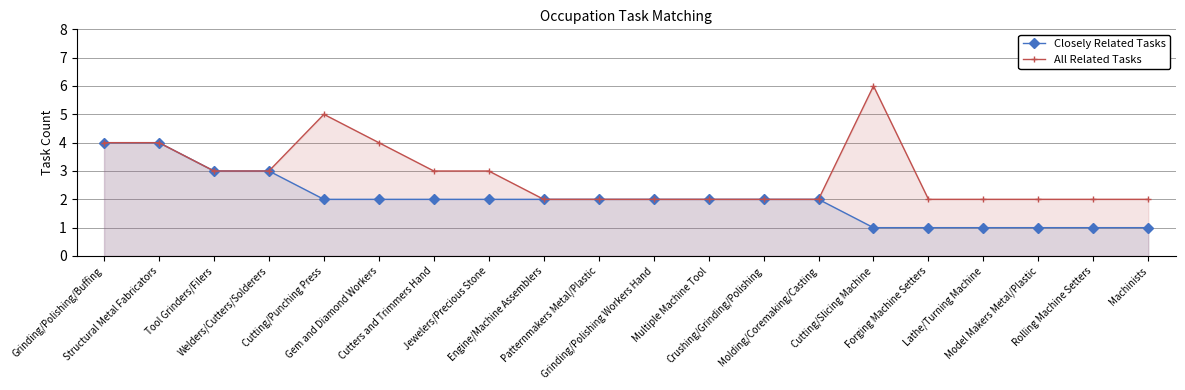

Reading left to right, transcribe all the data shown in this chart.

Closely Related Tasks: 4	4	3	3	2	2	2	2	2	2	2	2	2	2	1	1	1	1	1	1
All Related Tasks: 4	4	3	3	5	4	3	3	2	2	2	2	2	2	6	2	2	2	2	2